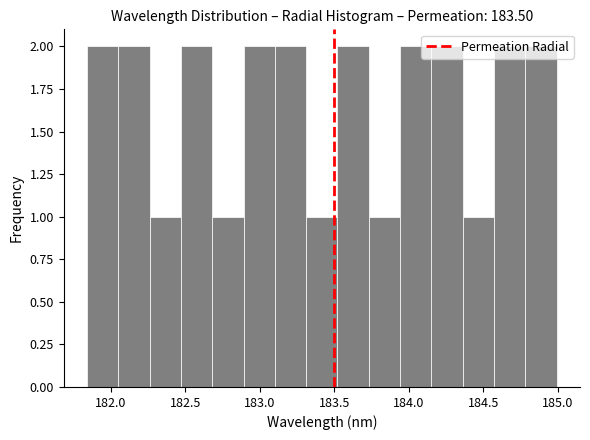

How tall is the bar that spans 184.55 to 184.80 on the x-axis? Neither the bar edges nor the heights are printed on the chart, so give them approximately, as read against the axes.

2